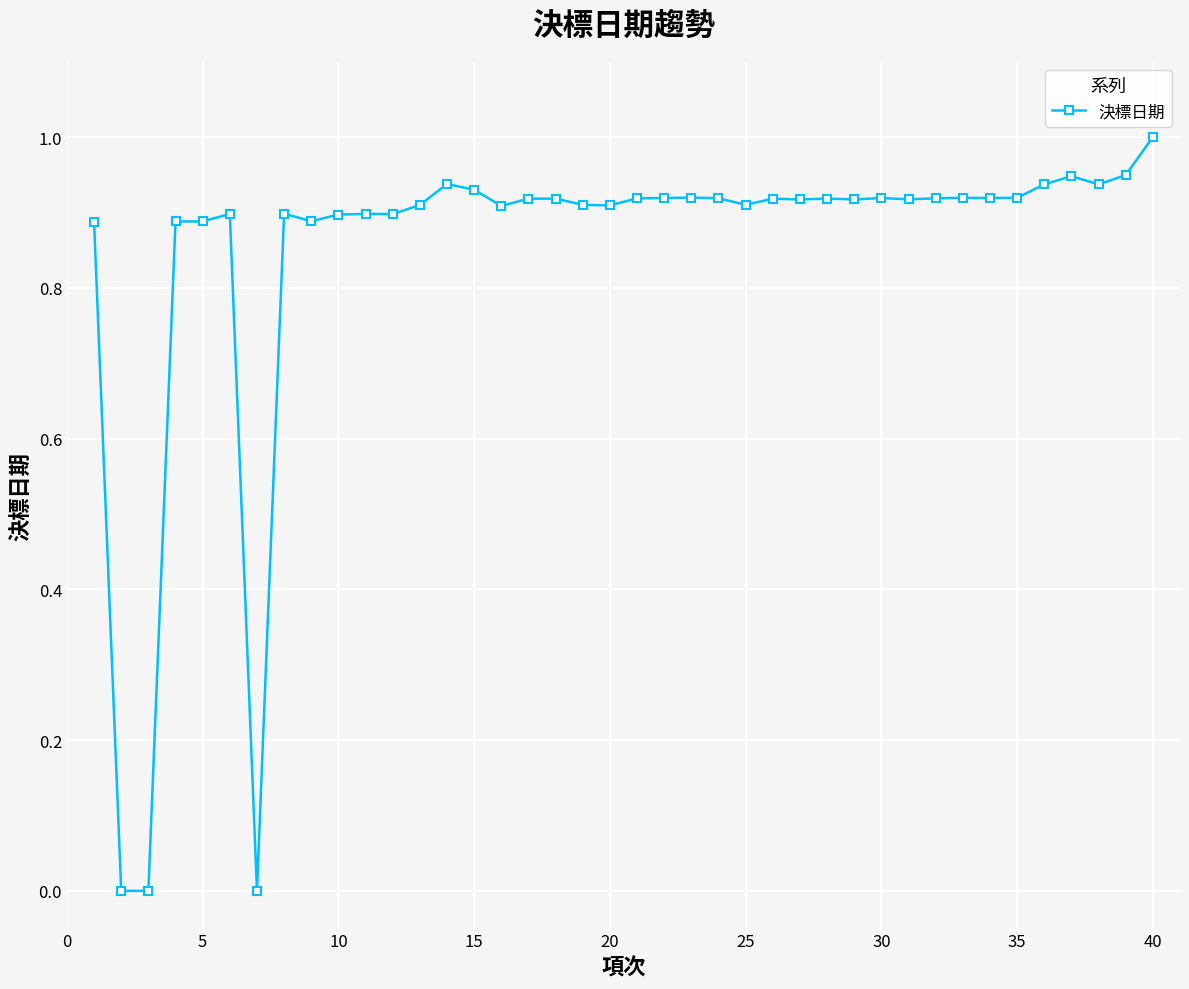

What is the difference between the maximum and minimum values?

1.0